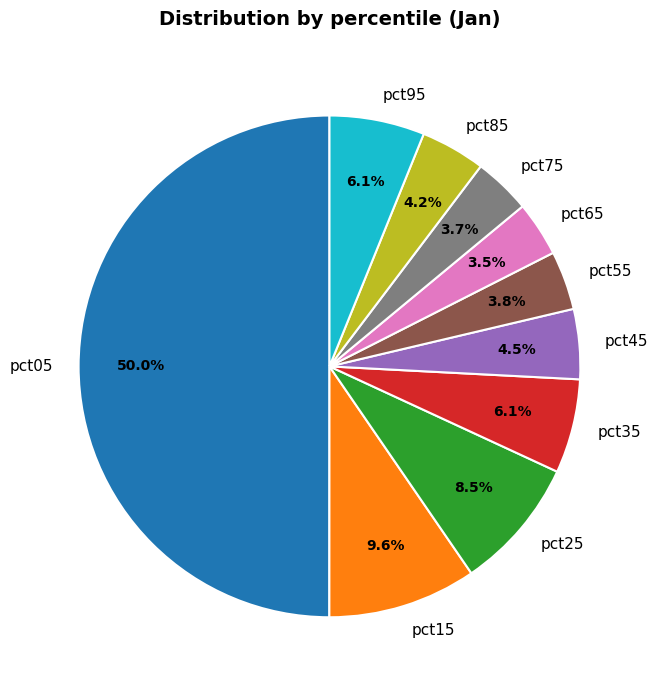

How many slices are in this pie chart?

10